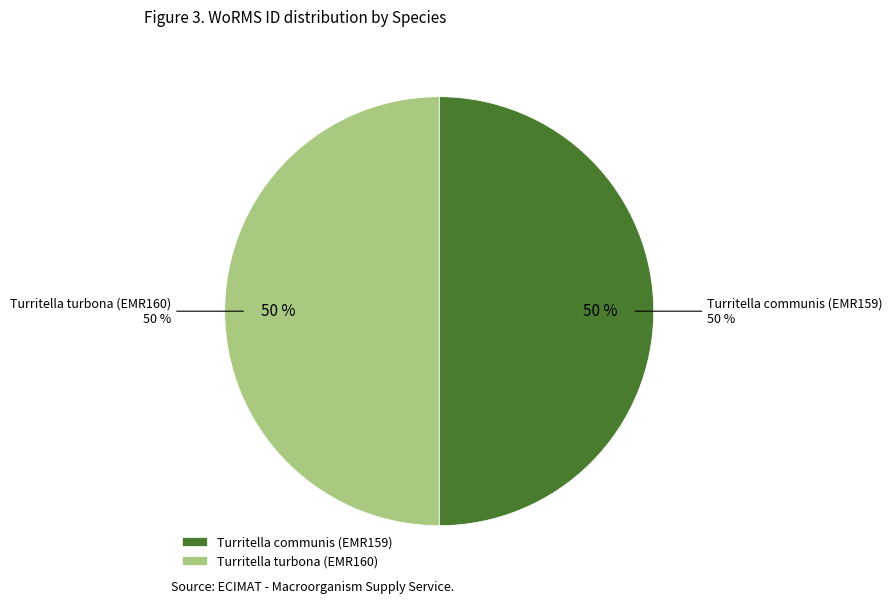

Approximately how many times larger is the value at Turritella communis (EMR159) compared to Turritella turbona (EMR160)?

1.0